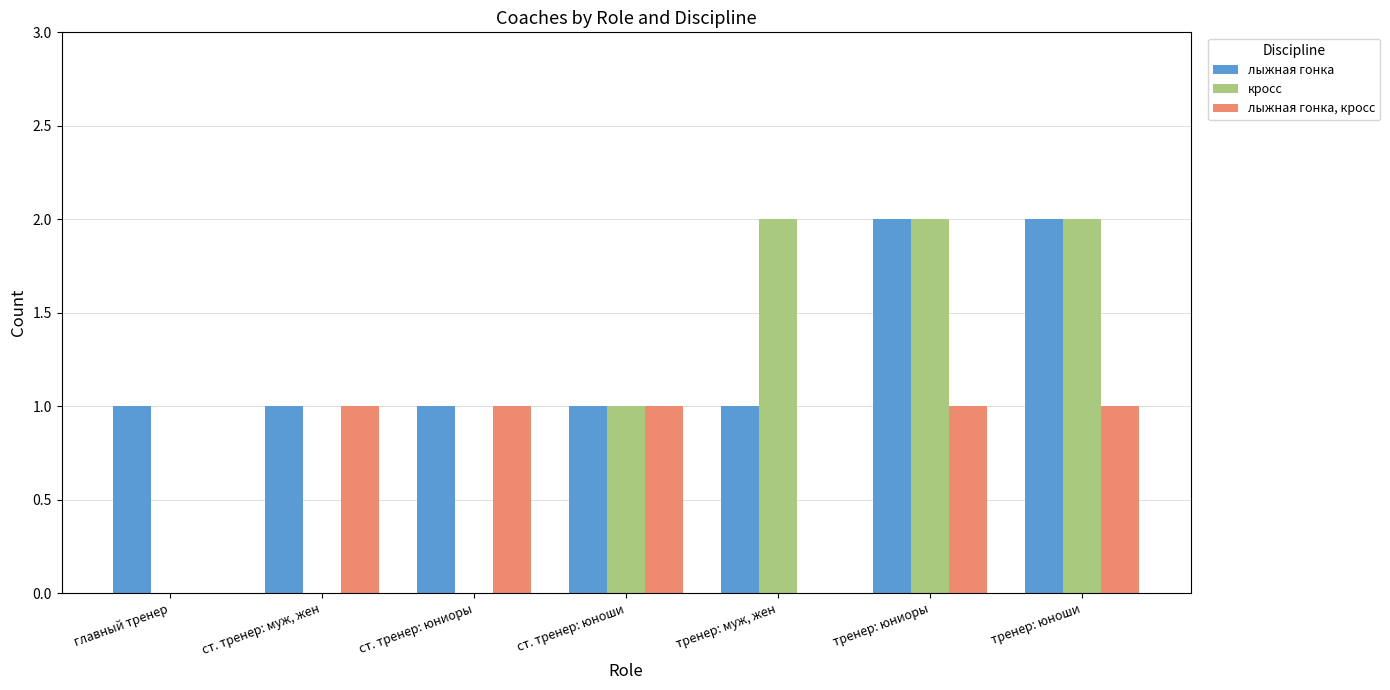

Is it true that лыжная гонка equals 1 at тренер: муж, жен?

True